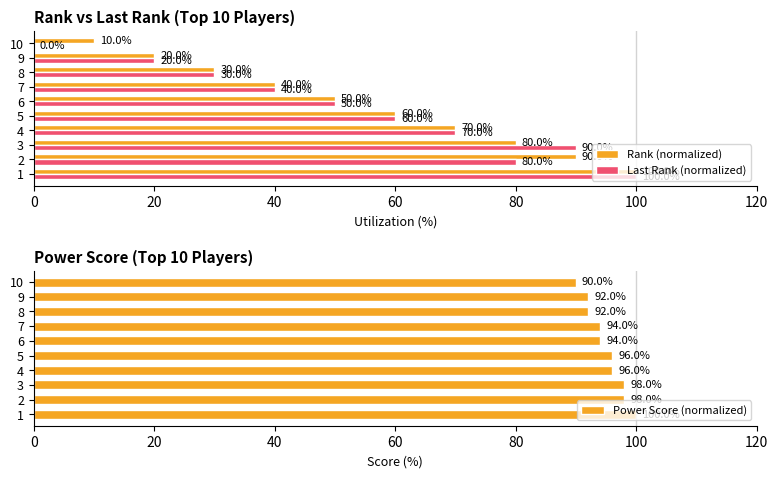

Is the value of Rank (normalized) at 10 greater than the value of Last Rank (normalized) at 3?

No